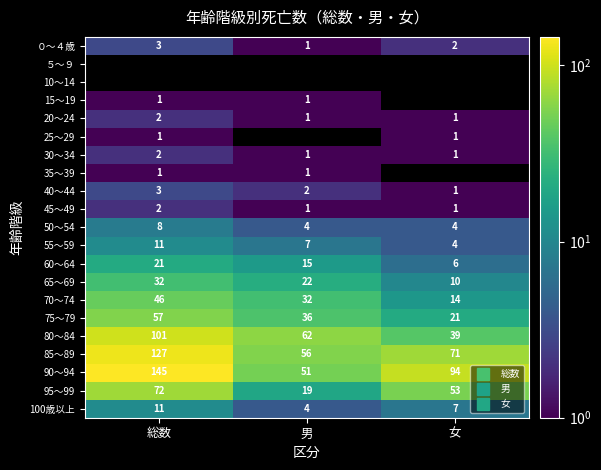

Rank the series at 男 from lowest to highest value.

０～４歳, ５～９, 10～14, 15～19, 20～24, 25～29, 30～34, 35～39, 45～49, 40～44, 50～54, 100歳以上, 55～59, 60～64, 95～99, 65～69, 70～74, 75～79, 90～94, 85～89, 80～84